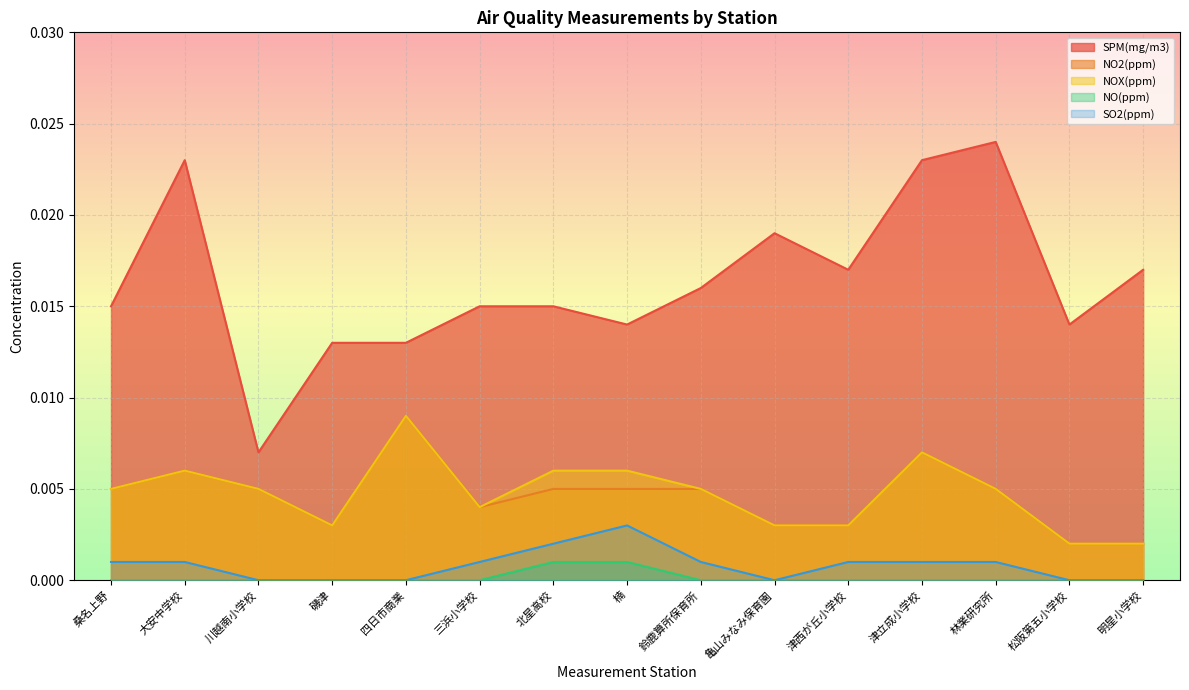

True or false: NOX(ppm) and NO2(ppm) cross at least once.

False